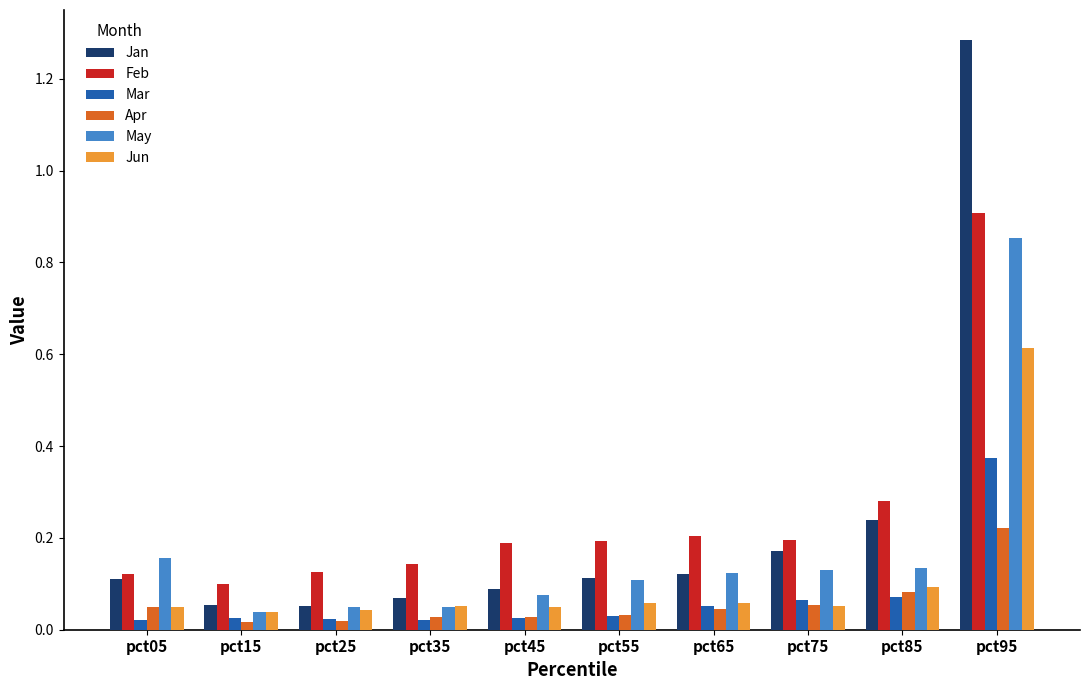

Which category has the highest value in the Apr series?

pct95